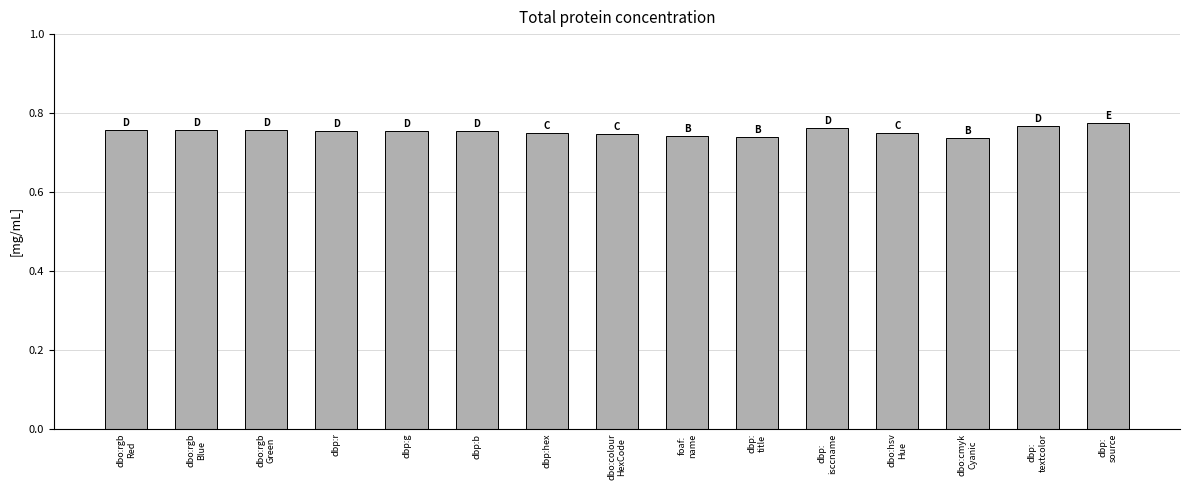

What position from the right is dbp:b?

10